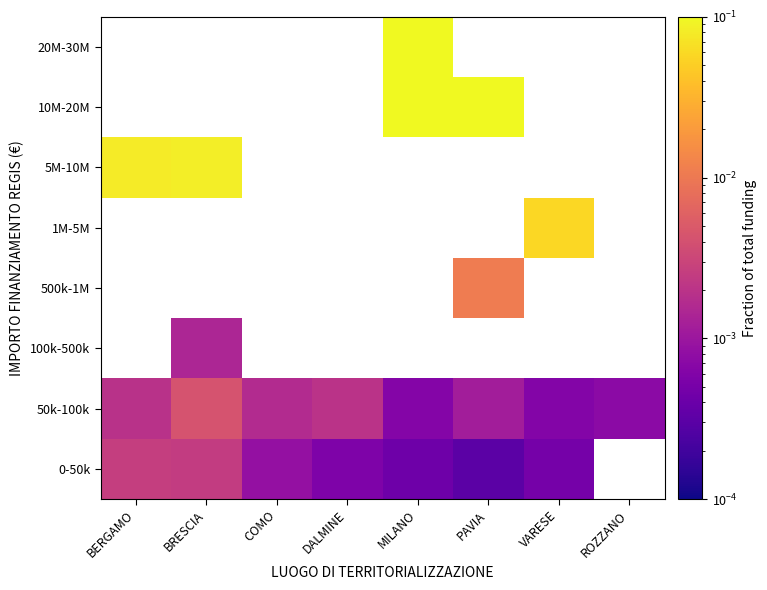

Which category has the lowest value across all series?

PAVIA